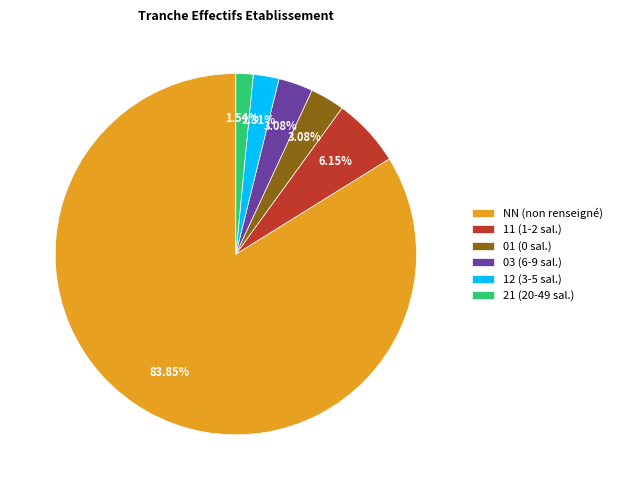

Does NN (non renseigné) represent more than half of the total?

Yes